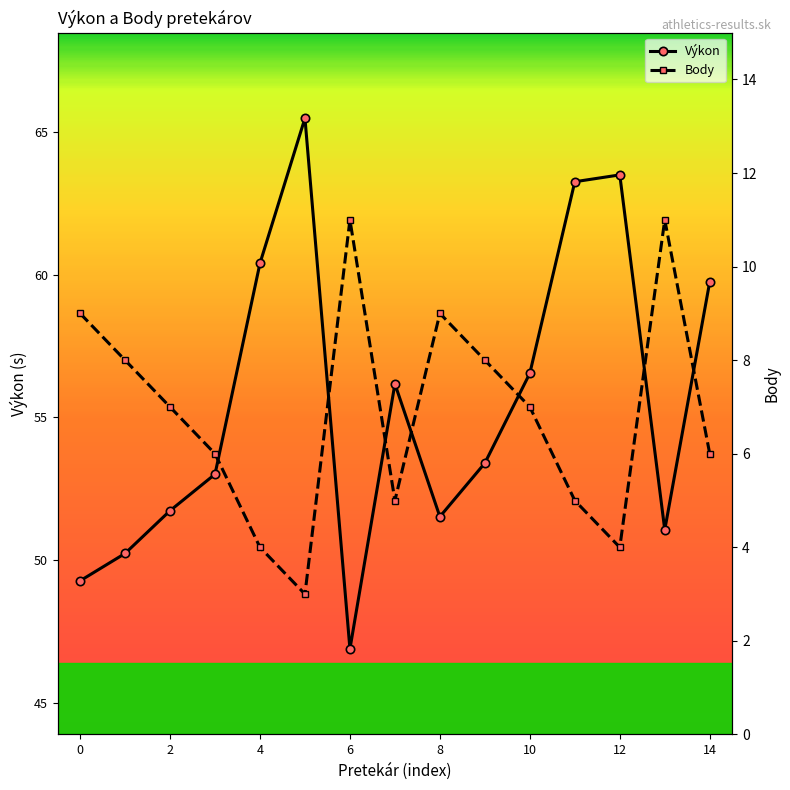

List the series in order of their overall mean, highest first.

Výkon, Body